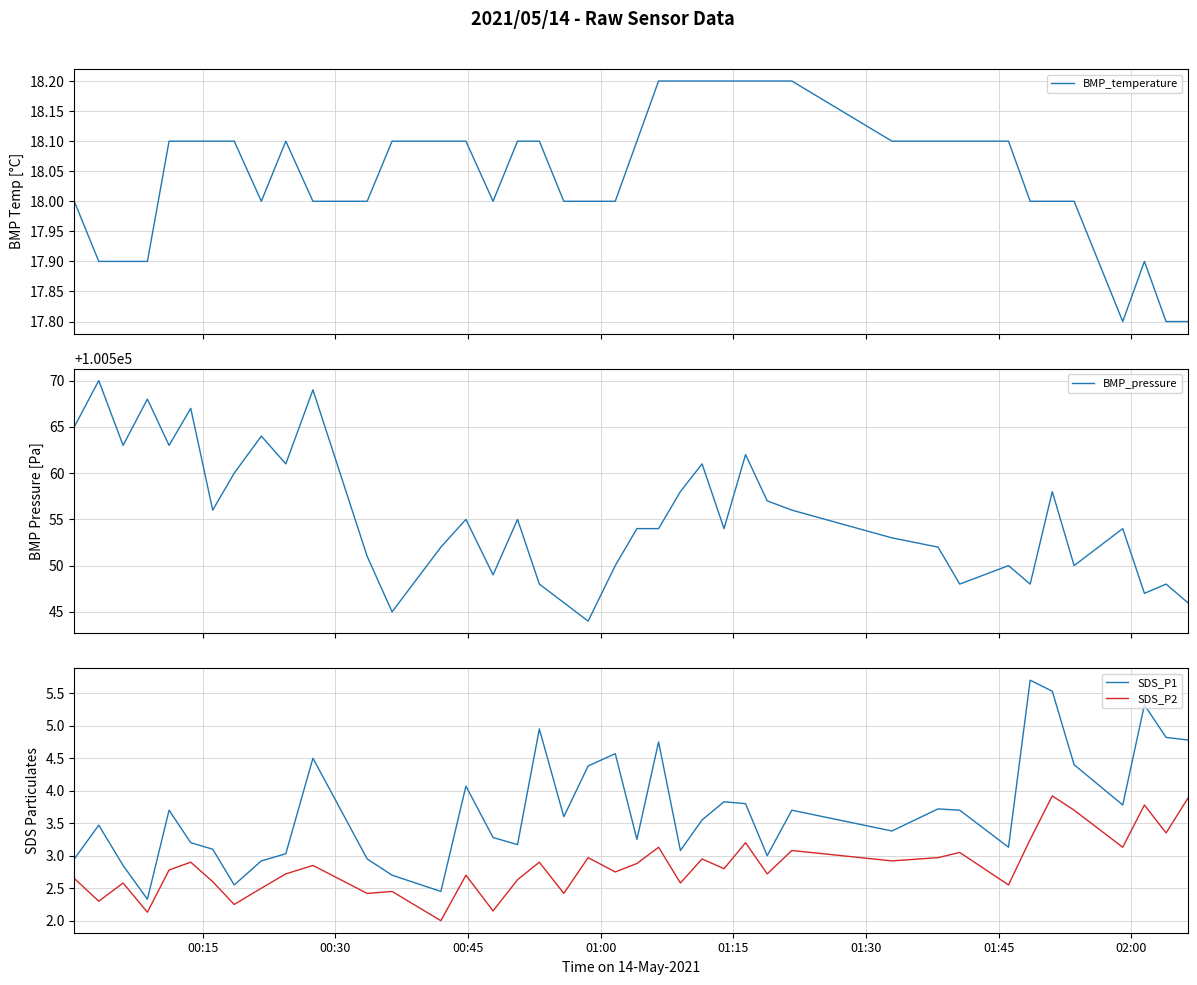

Which series has the largest range (max minus min)?

BMP_pressure